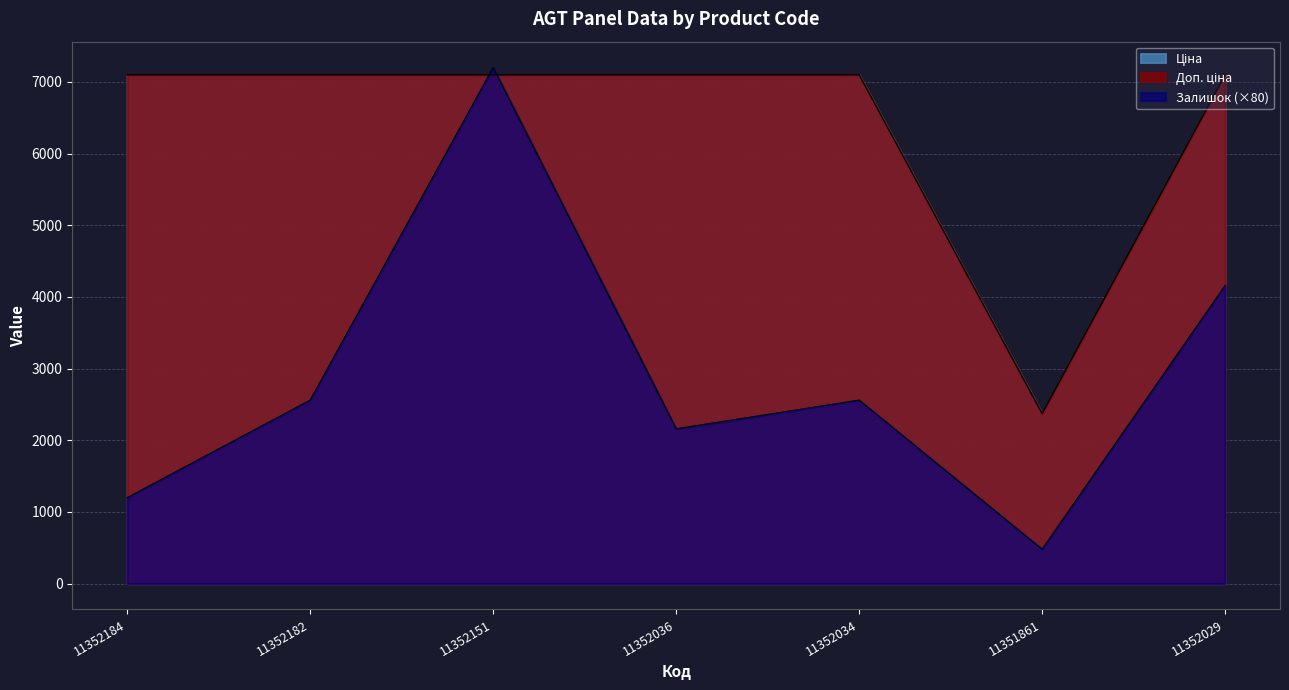

True or false: Доп. ціна and Ціна intersect in this chart.

False